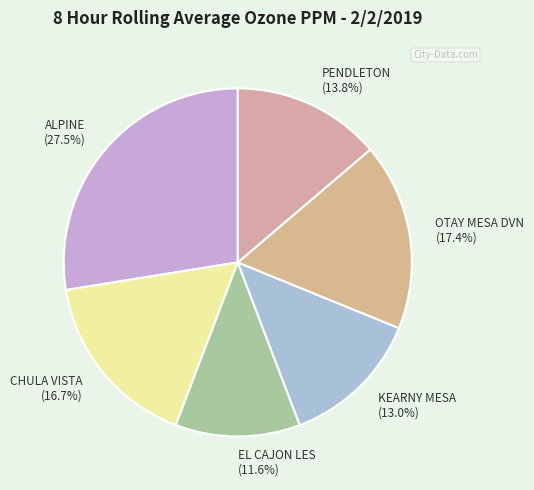

To the nearest percent, what portion does CHULA VISTA represent?

17%